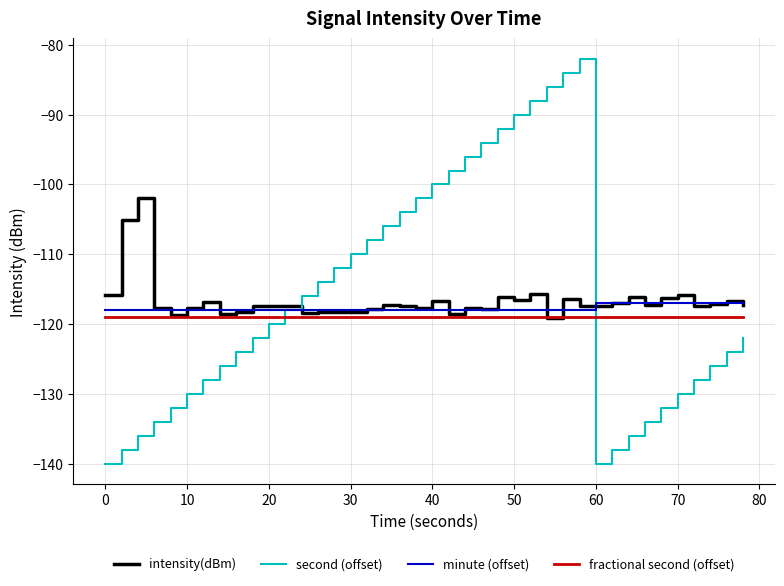

What is the greatest value displayed?

-82.0